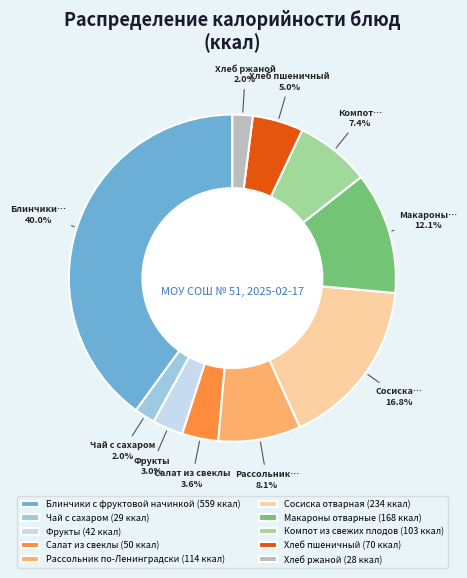

True or false: Рассольник по-Ленинградски accounts for 19% of the total.

False